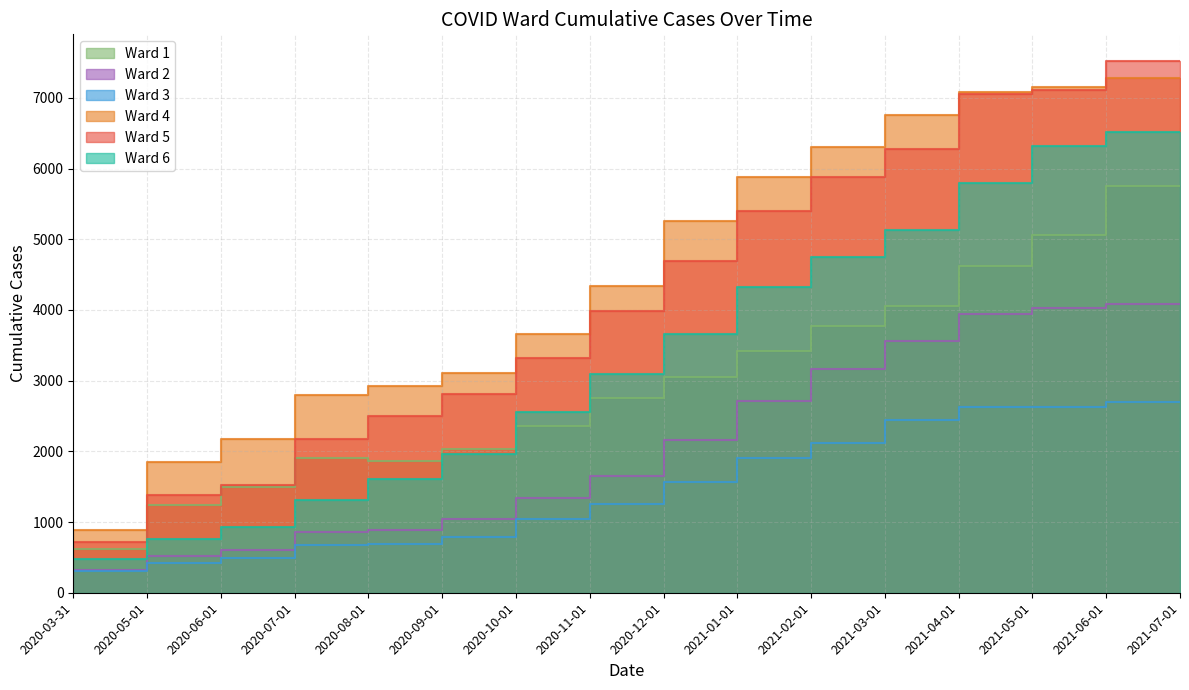

What is the greatest value displayed?

7523